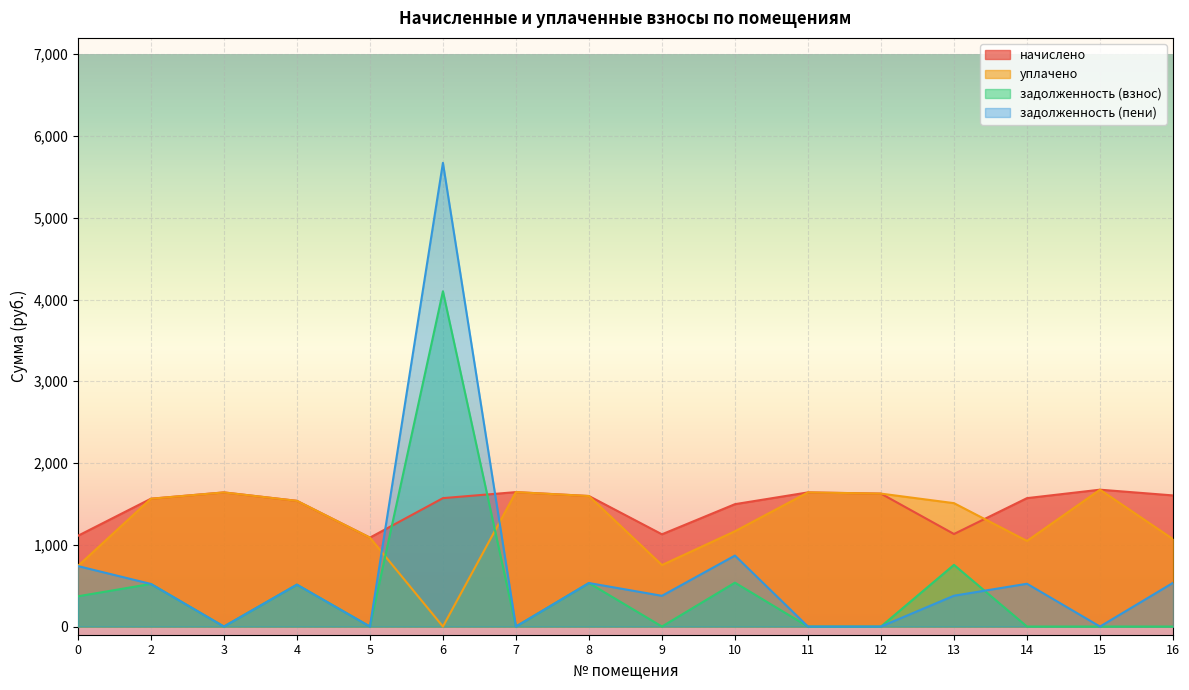

What is the sum of all начислено values?

23622.6